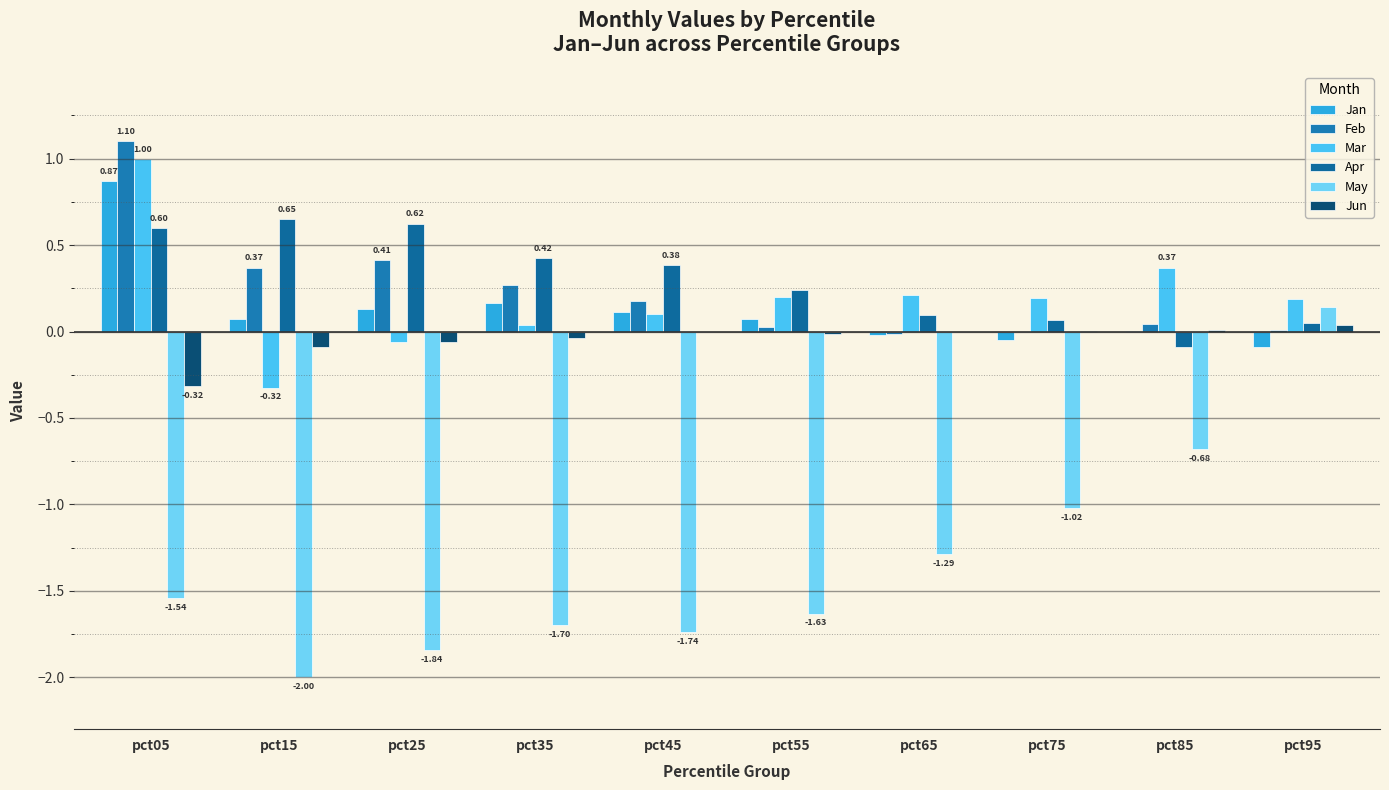

What is the sum of all Mar values?

1.9